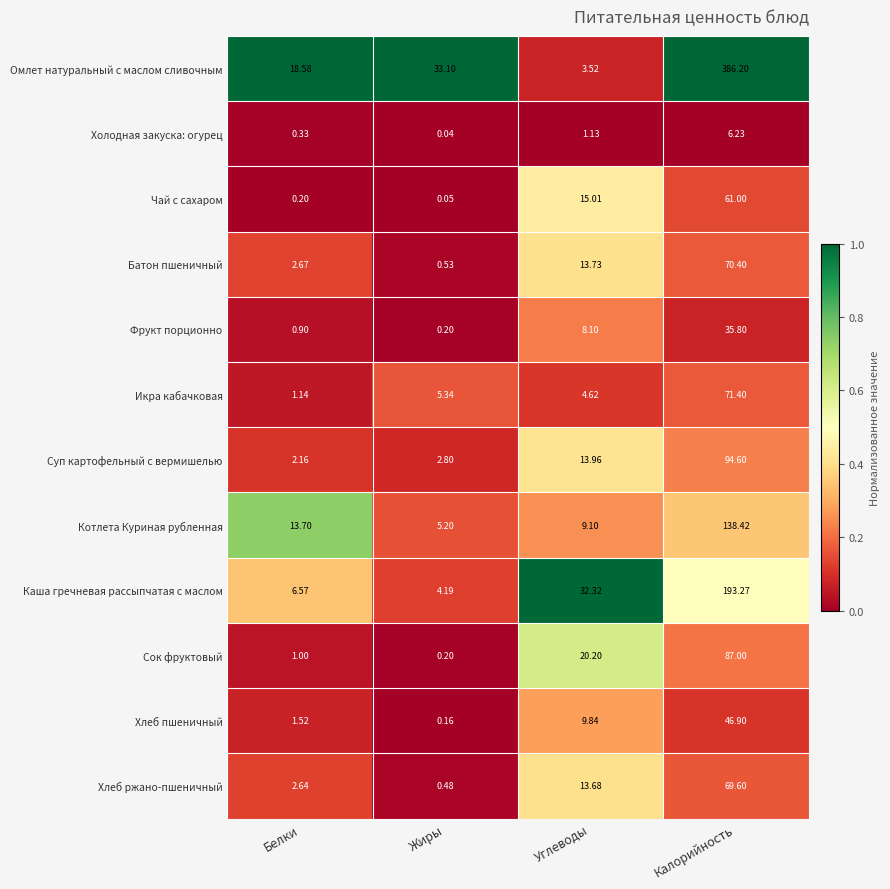

Where does the Суп картофельный с вермишелью series first go above 13?

Углеводы